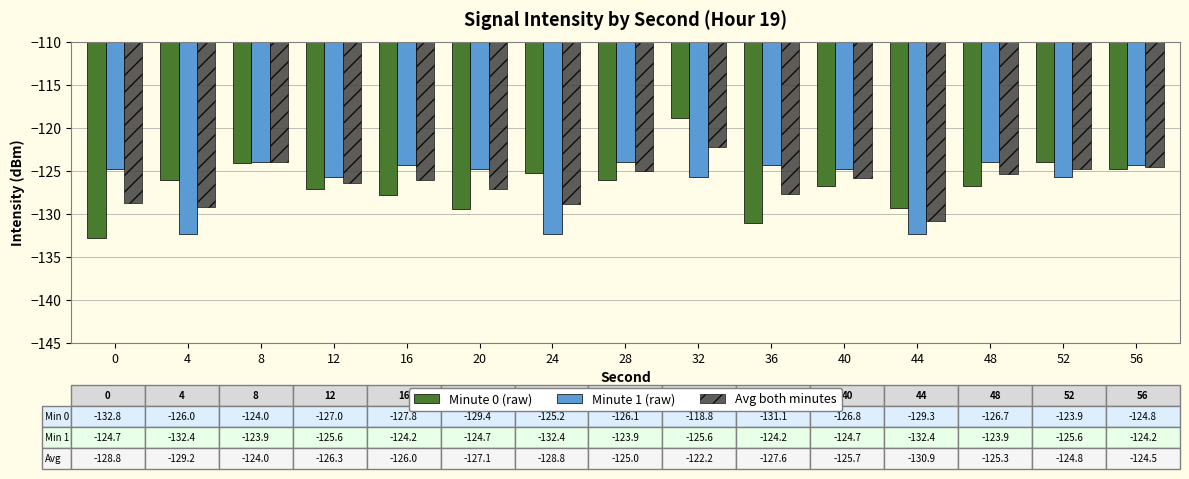

Is it true that Avg both minutes equals -130.9 at 44?

True